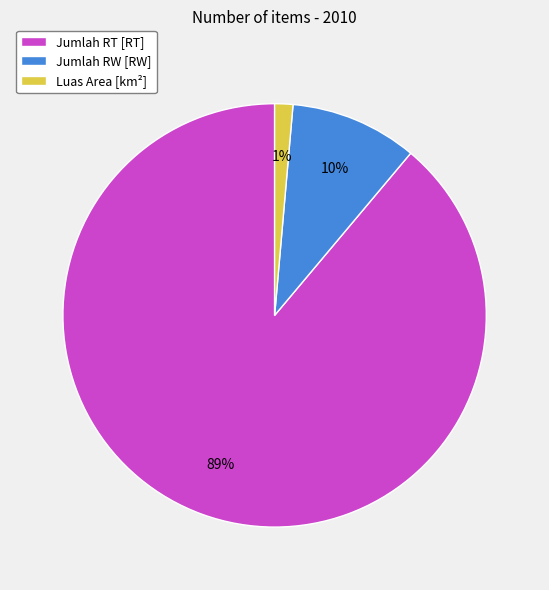

Does Jumlah RT [RT] account for over 50% of the chart?

Yes